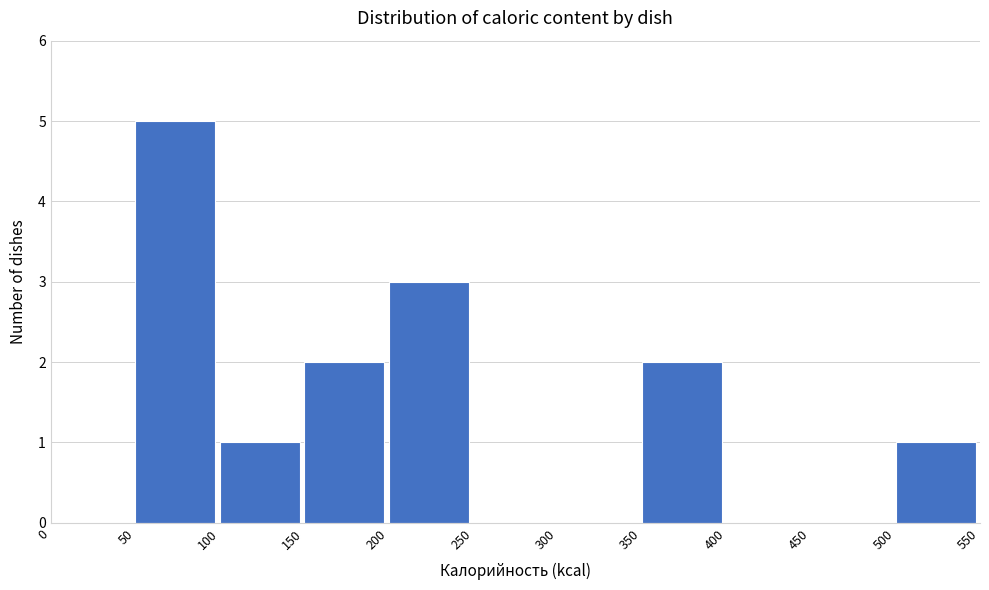

What is the height of the bar covering 200 to 250 on the x-axis? The values are not printed on the chart, so give them approximately, as read against the axis.

3